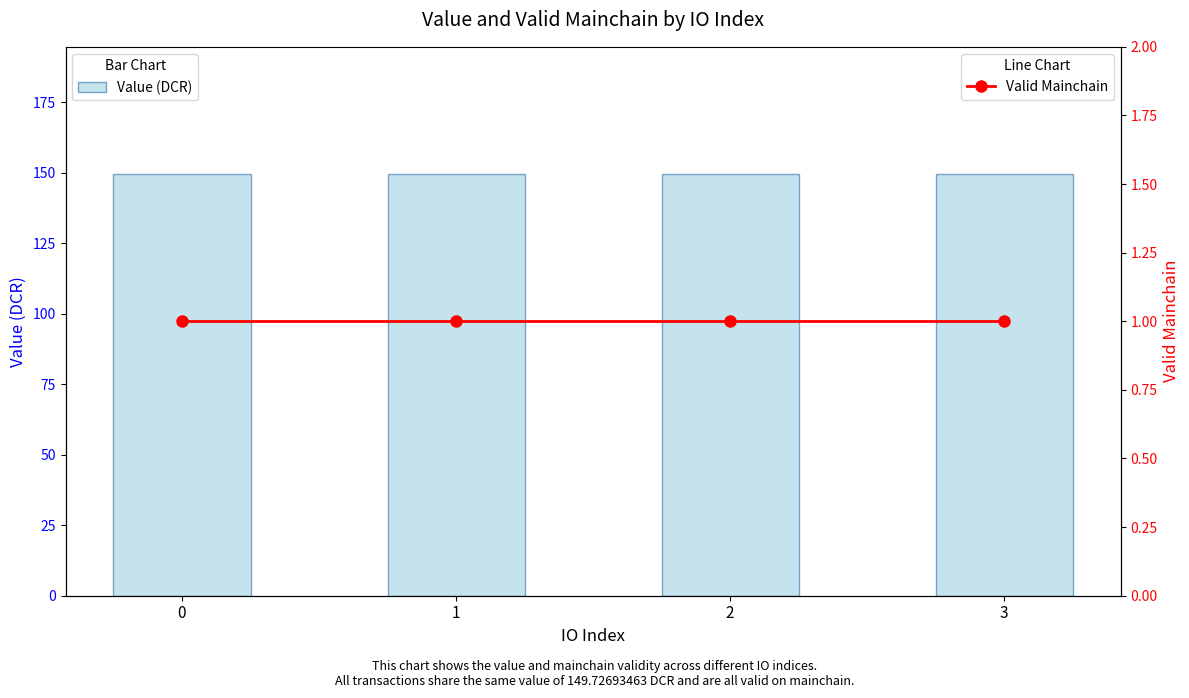

Rank the series by their maximum value, from lowest to highest.

Valid Mainchain, Value (DCR)